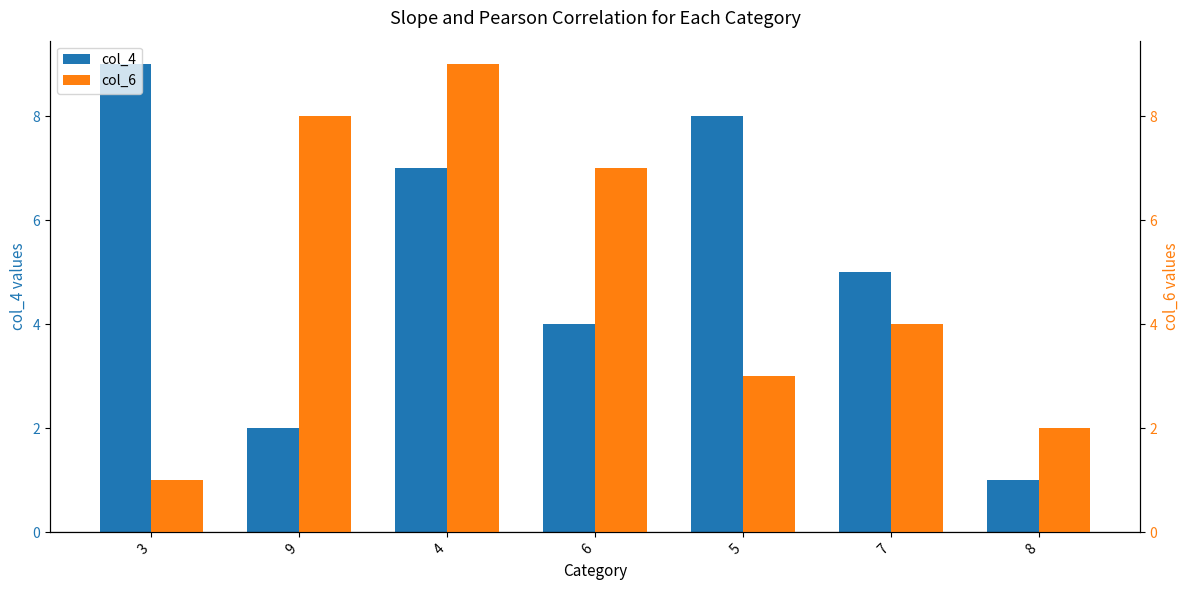

Which series has the widest spread of values?

col_4